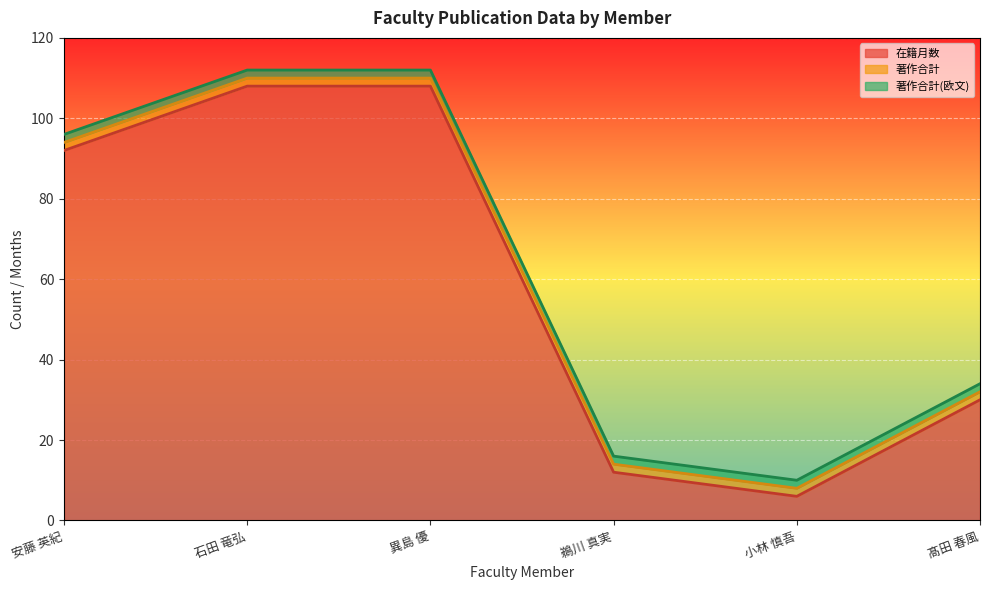

What position from the left is 鵜川 真実?

4